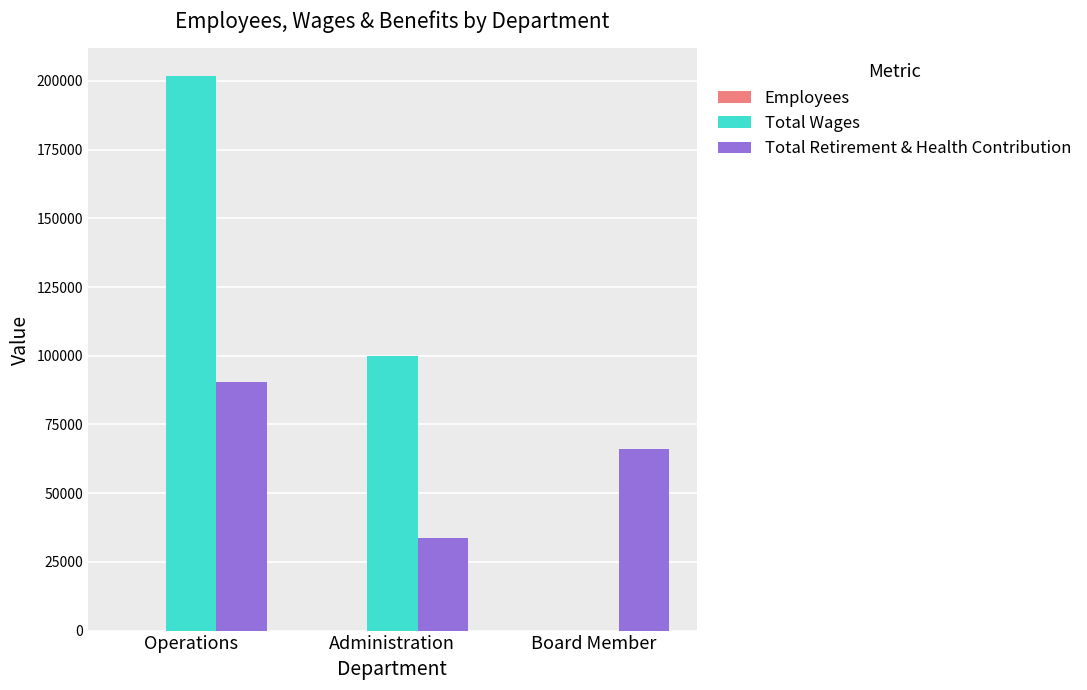

Which category has the highest value in the Total Wages series?

Operations